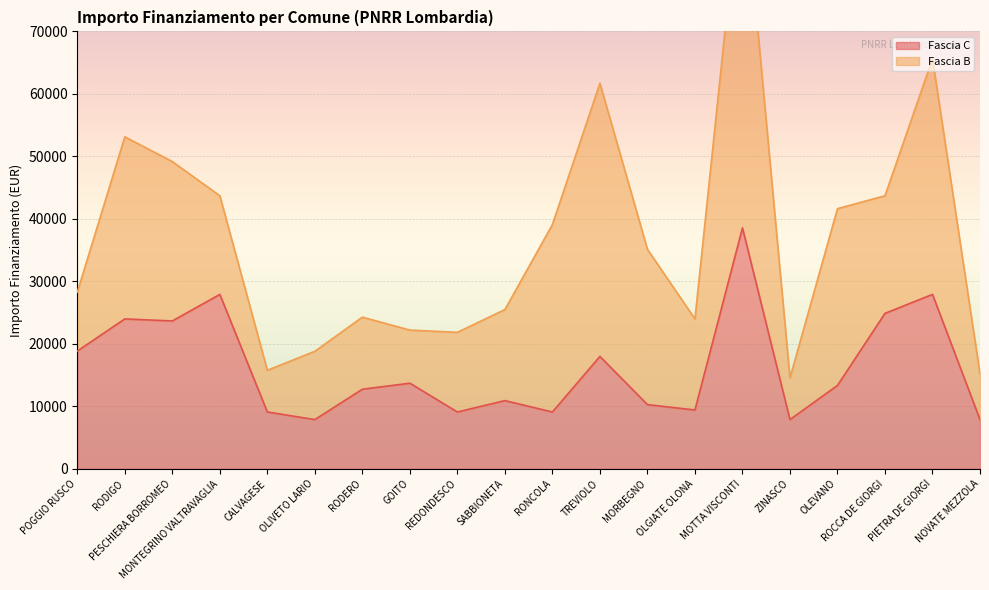

What is the smallest value displayed?

7891